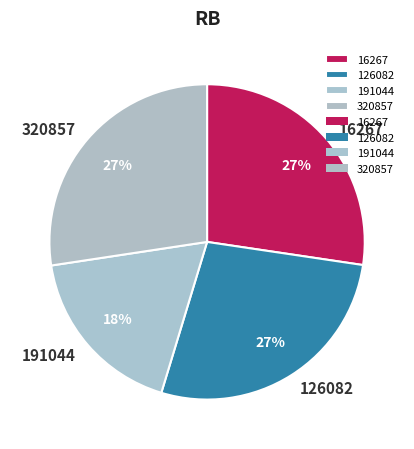

Is there any slice that represents more than half of the pie?

No